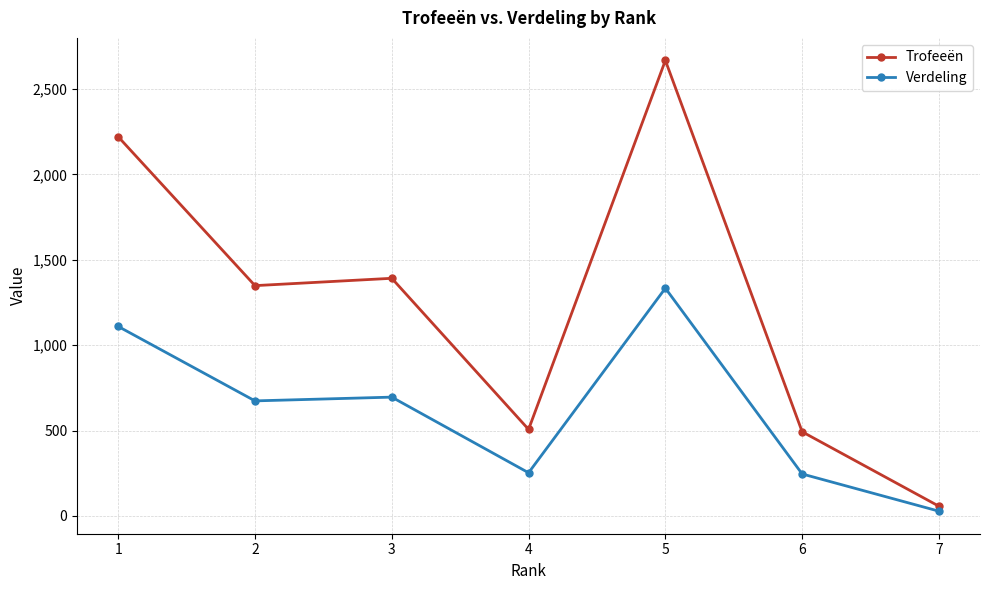

At 7, list the series in order from largest to smallest.

Trofeeën, Verdeling